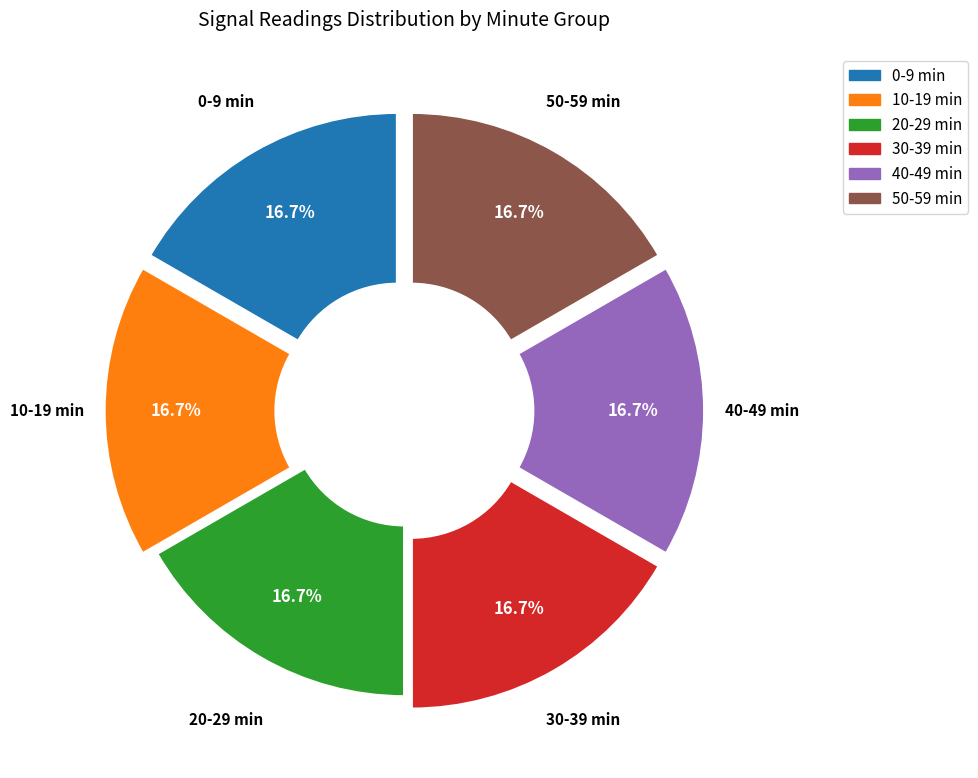

How many slices are in this pie chart?

6